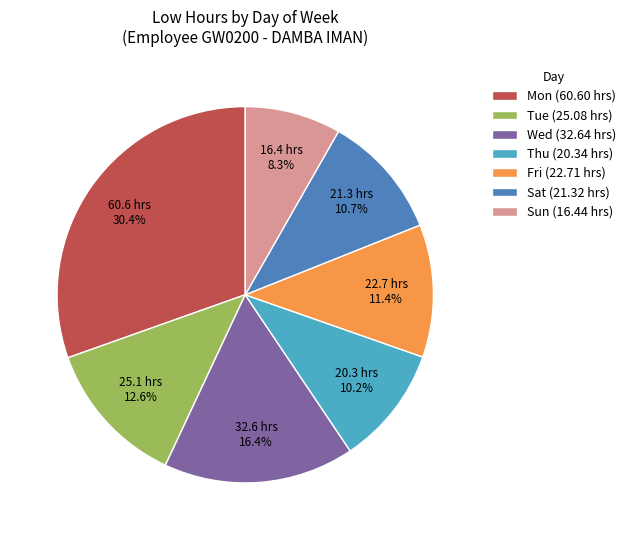

Is Sun the majority of the pie?

No